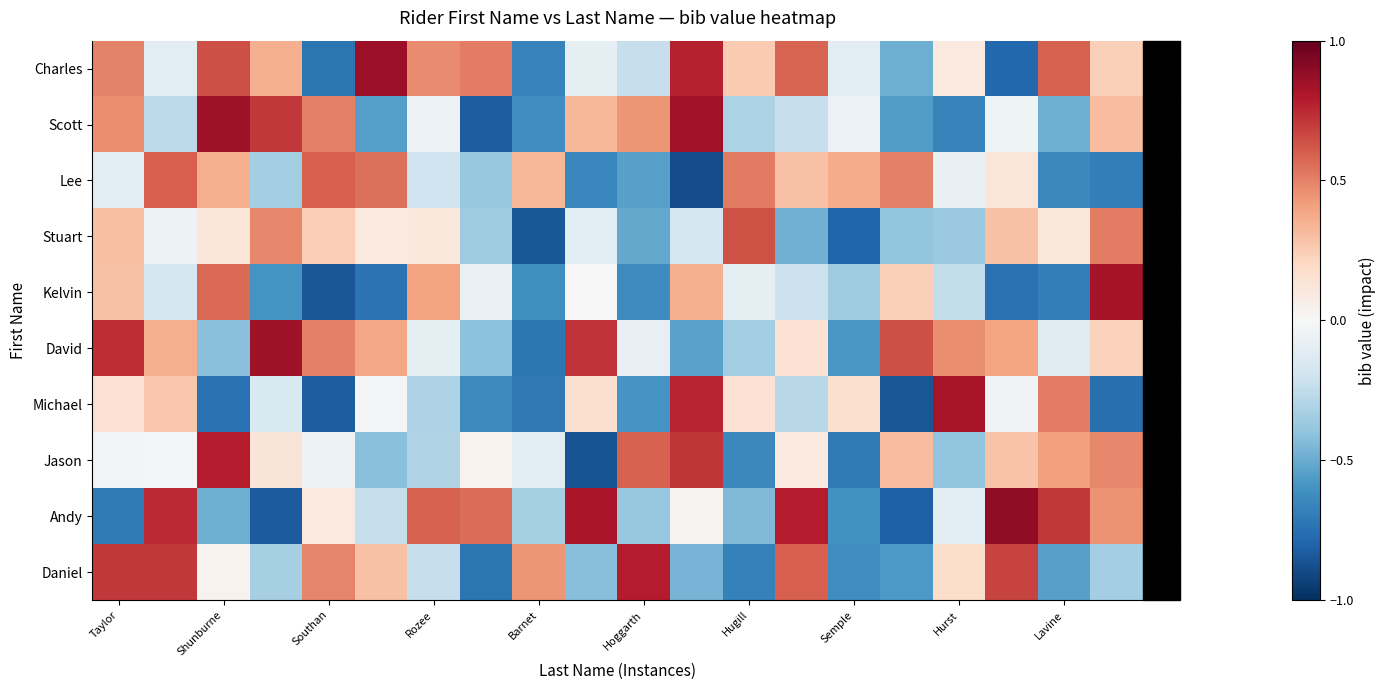

At how many categories does at least one series exceed 0?

20